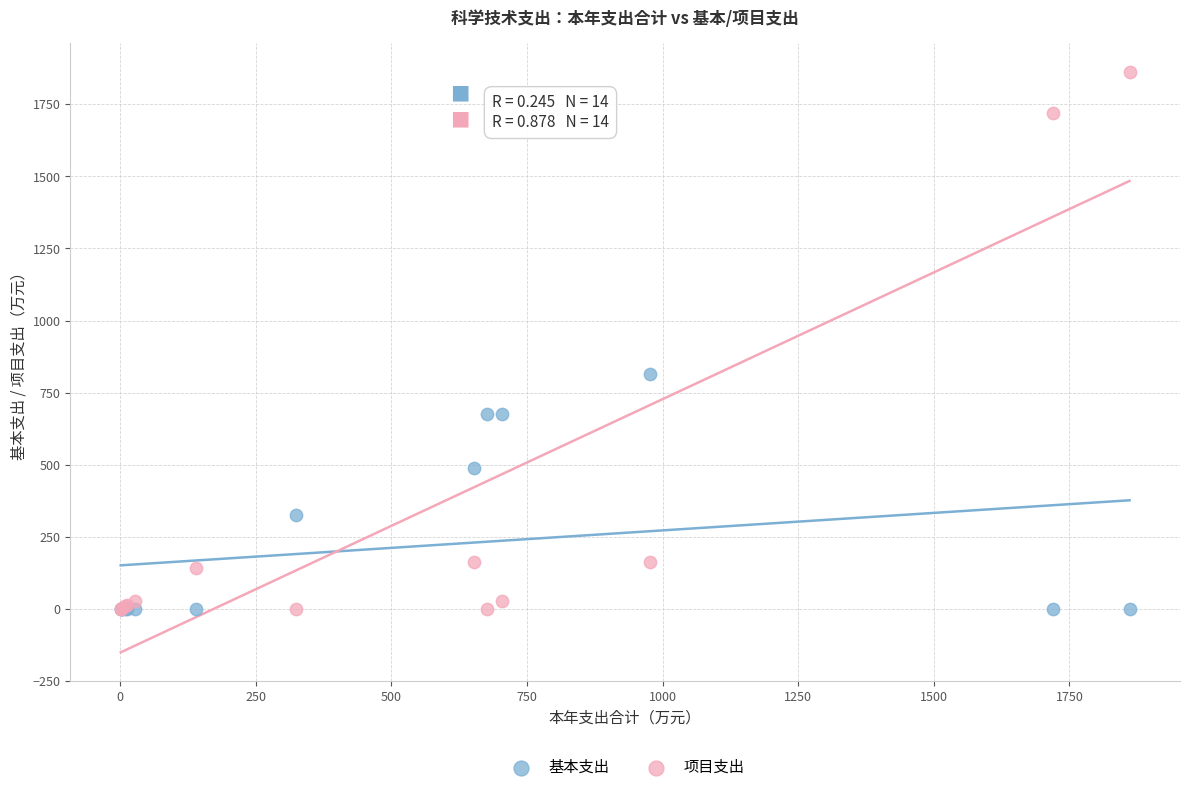

Across all series, what Y value is closest to 930?

813.6